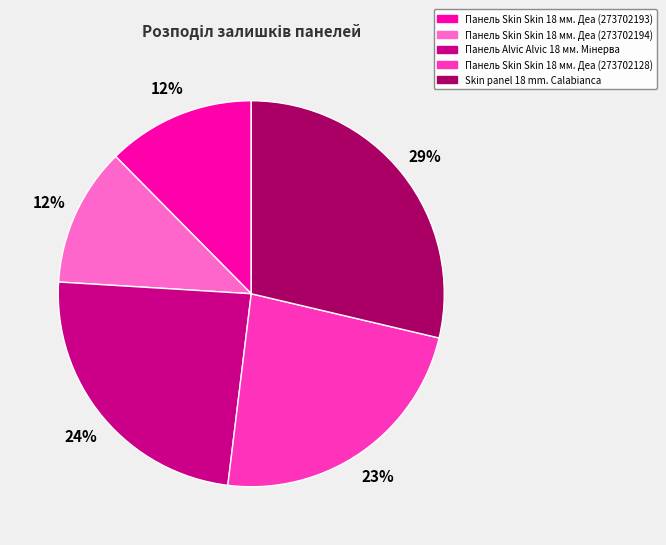

Approximately how many times larger is the value at Панель Skin Skin 18 мм. Деа (273702193) compared to Skin panel 18 mm. Calabianca?

0.4